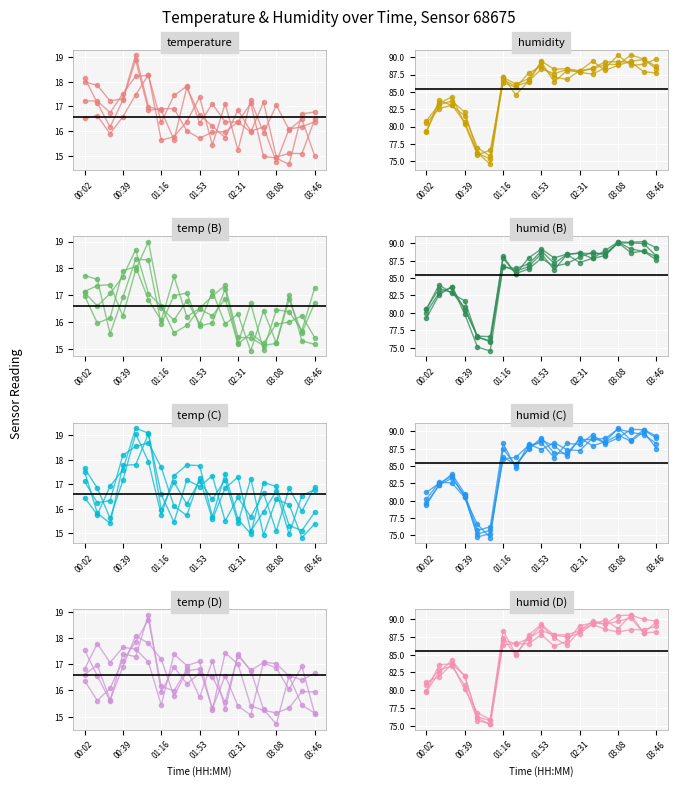

At which label is the value closest to 82?

00:14